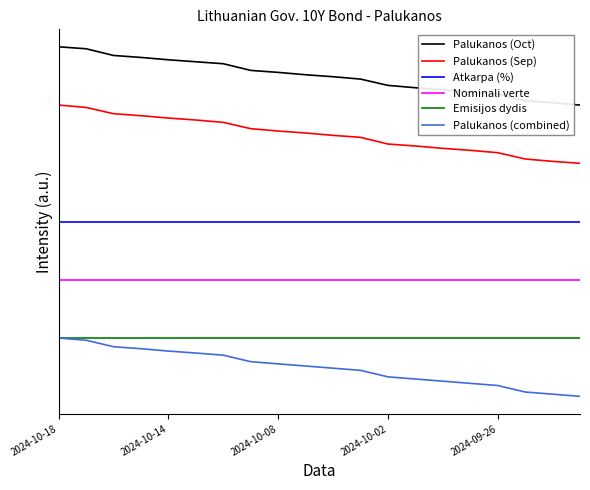

What is the value of the Emisijos dydis point at the 2nd from the left?

1.0